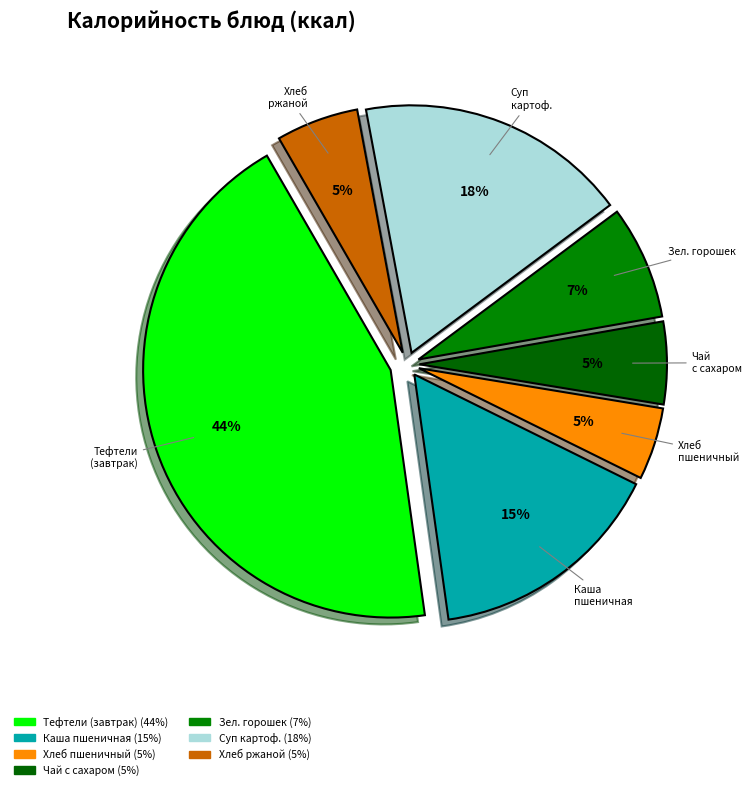

True or false: Чай с сахаром accounts for 14% of the total.

False